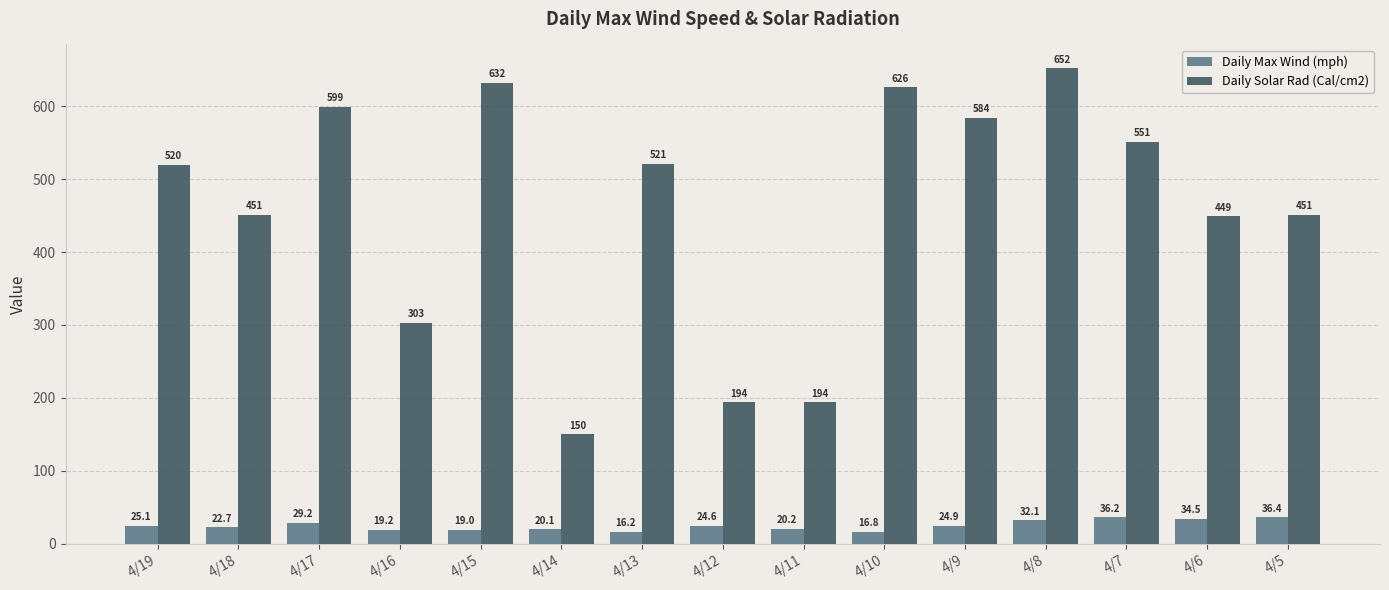

At which category is the sum across all series the highest?

4/8